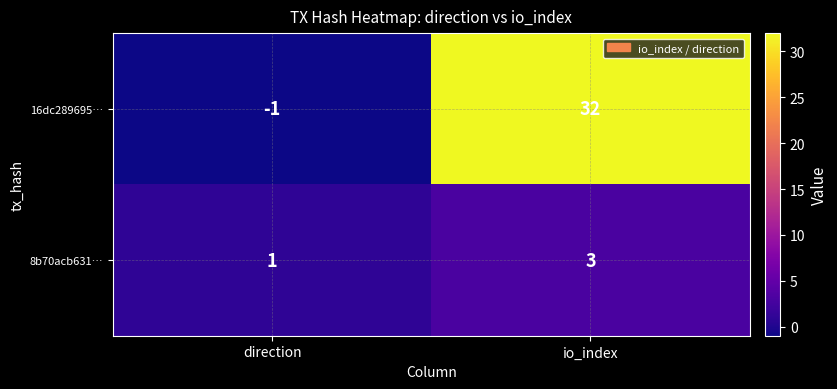

What is the maximum value shown in the chart?

32